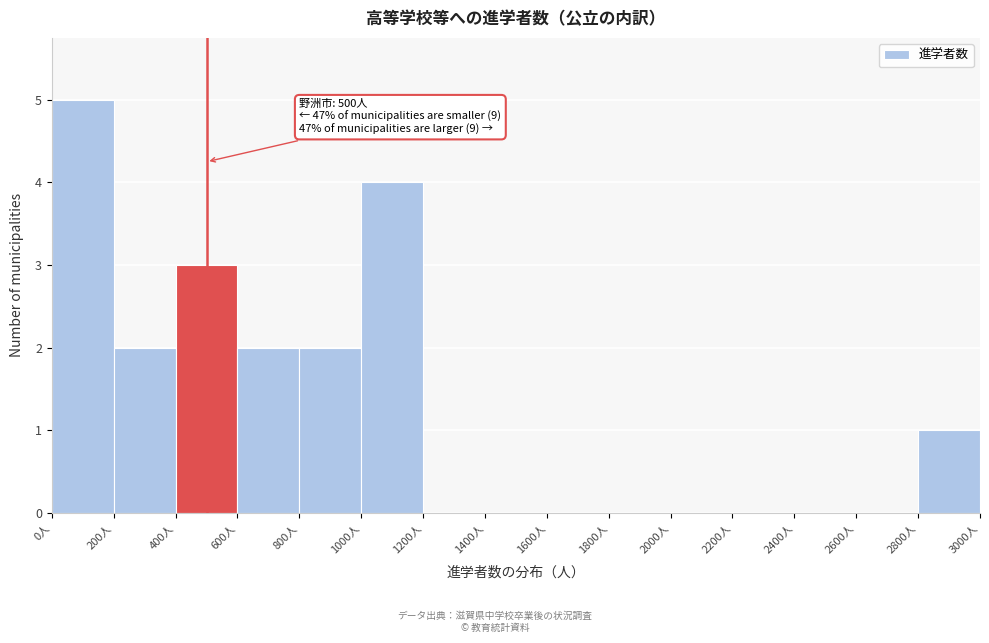

Over which range of the x-axis is the bar tallest?

0 to 200